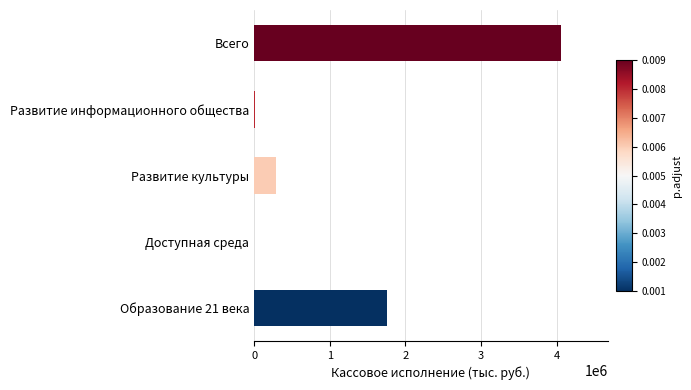

True or false: the data shows 285067.9 at Развитие культуры.

True